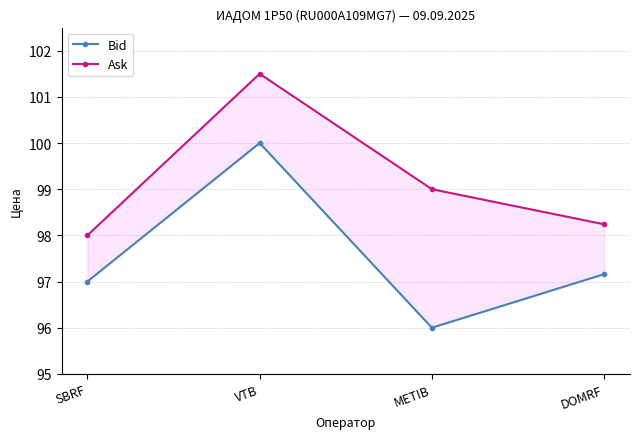

At which label is Bid closest to 98?

DOMRF